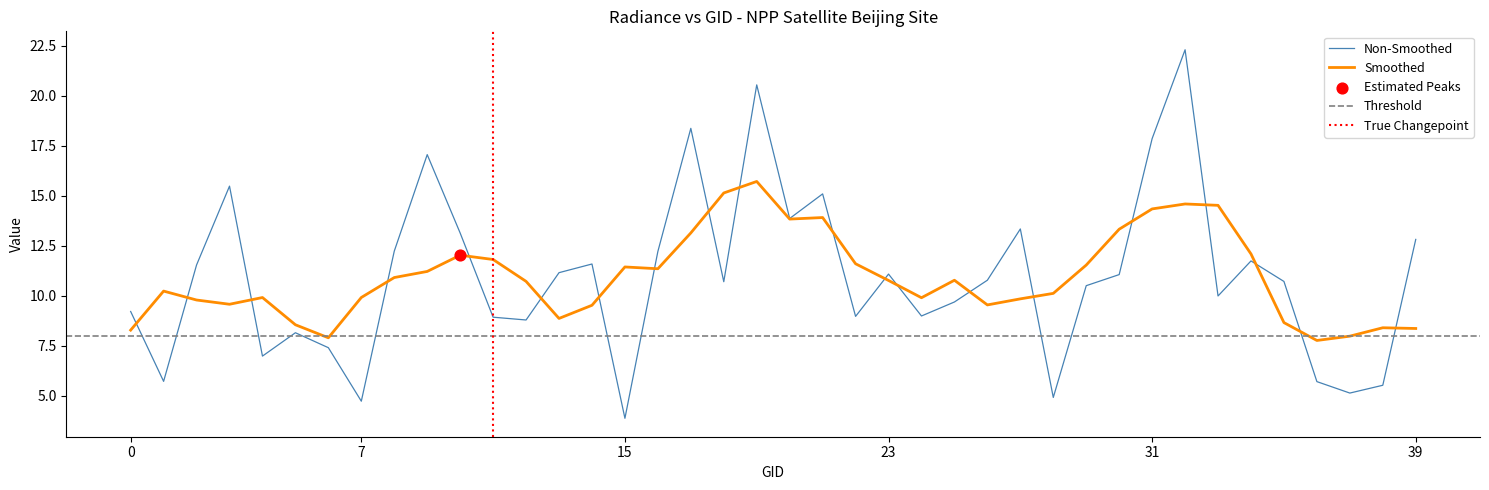

What is the maximum value for Smoothed?

15.7